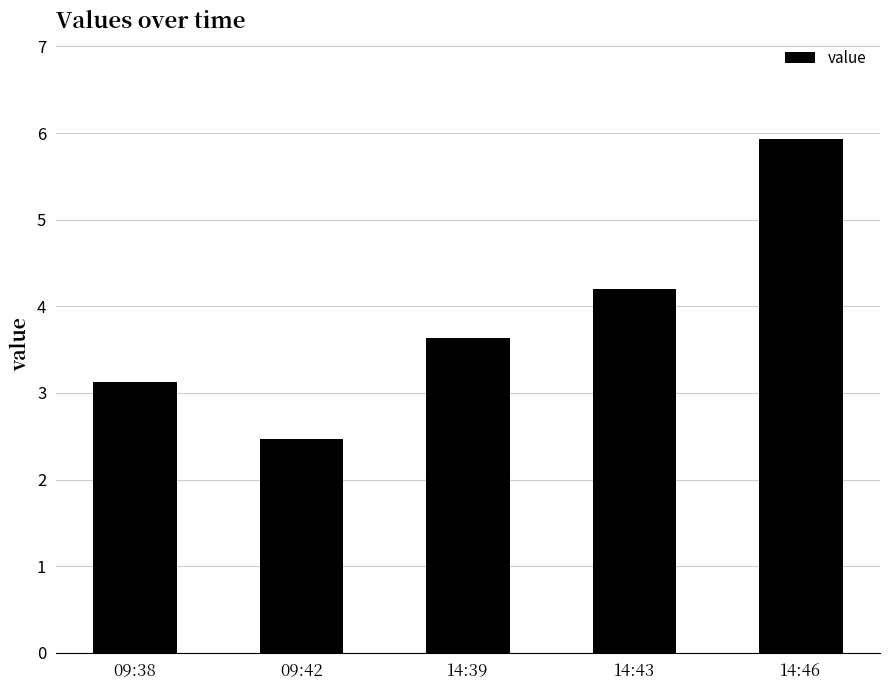

How many data points are less than 3?

1